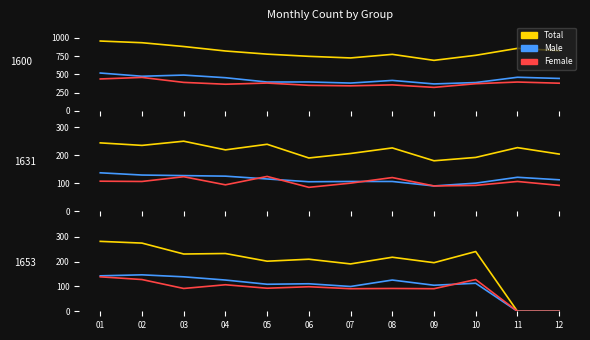

Is the value of Male at 04 greater than the value of Female at 05?

Yes